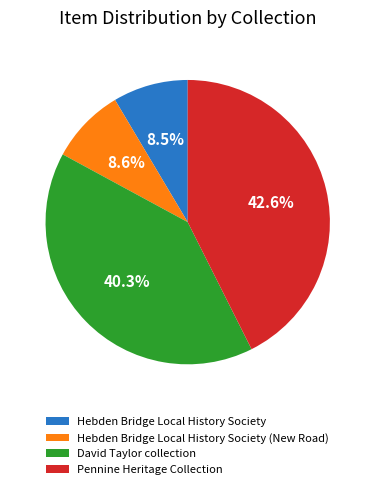

Approximately how many times larger is the value at Hebden Bridge Local History Society compared to Hebden Bridge Local History Society (New Road)?

1.0